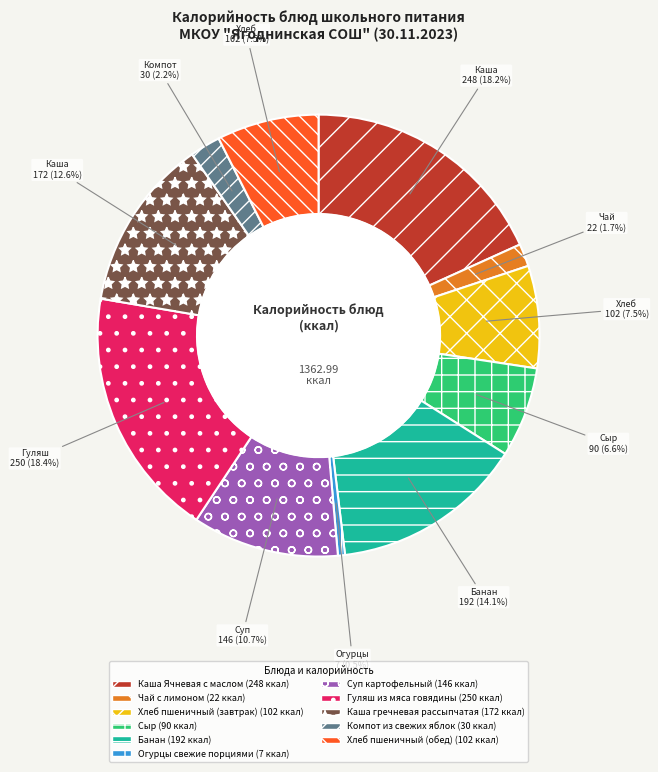

How many slices are in this pie chart?

11